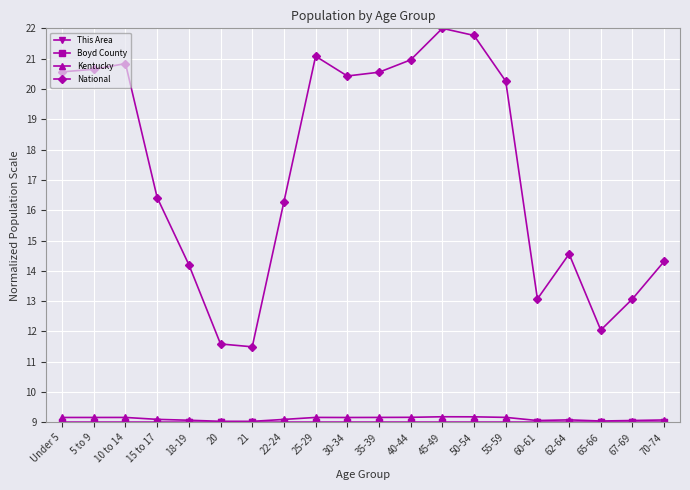

True or false: National and Kentucky intersect in this chart.

False